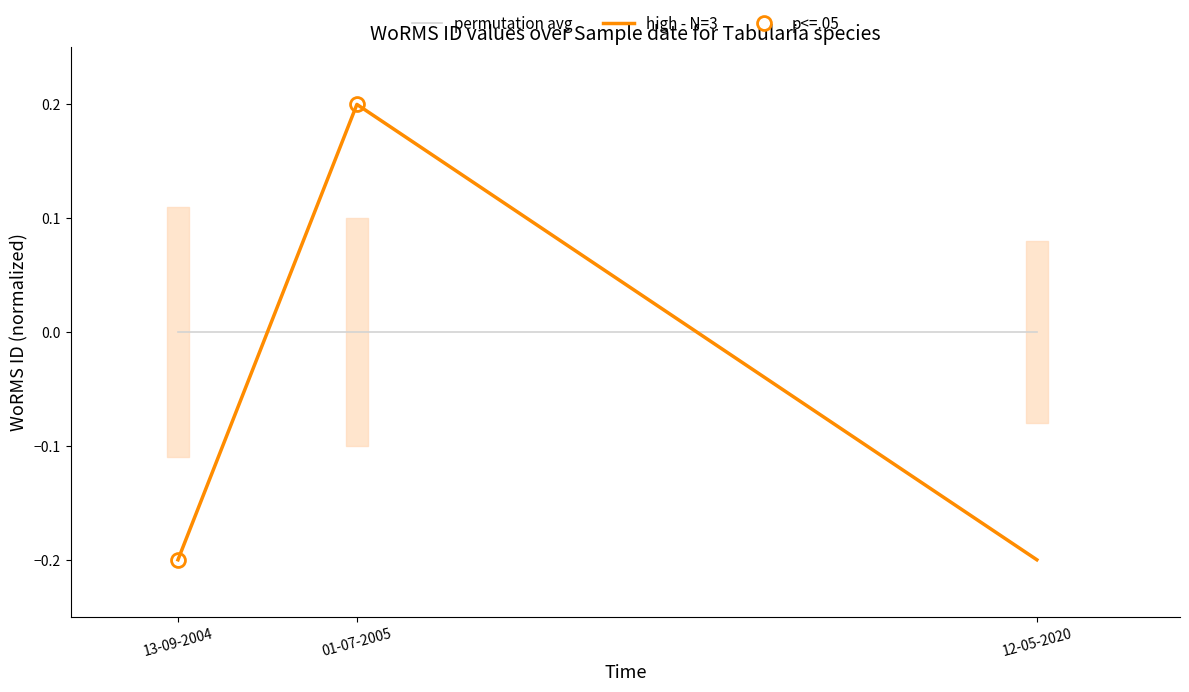

Reading right to left, transcribe all the data shown in this chart.

-0.2	0.2	-0.2